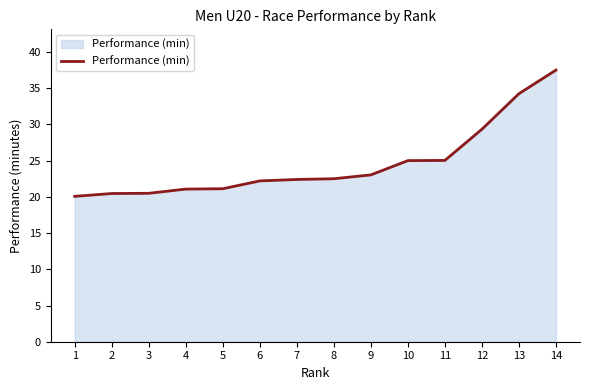

What value does the data have at 1?

20.1